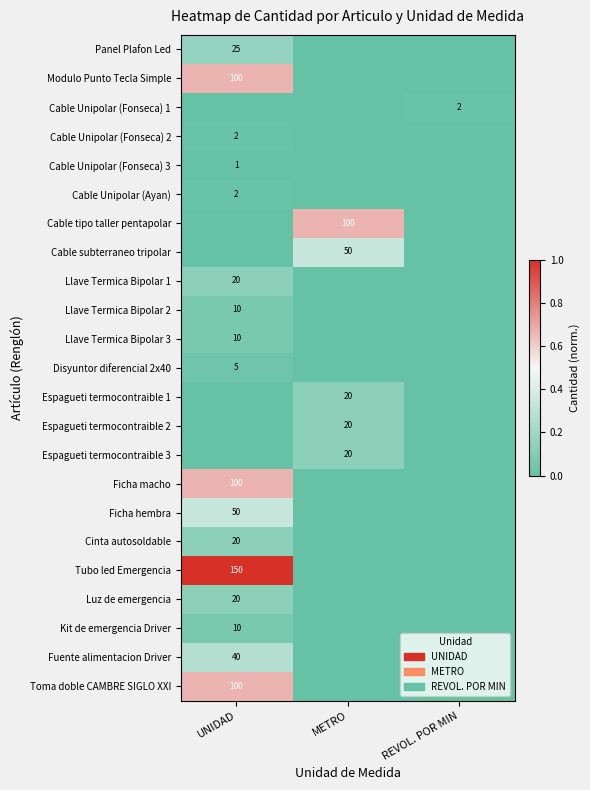

Which series changed the most between UNIDAD and METRO?

Tubo led Emergencia